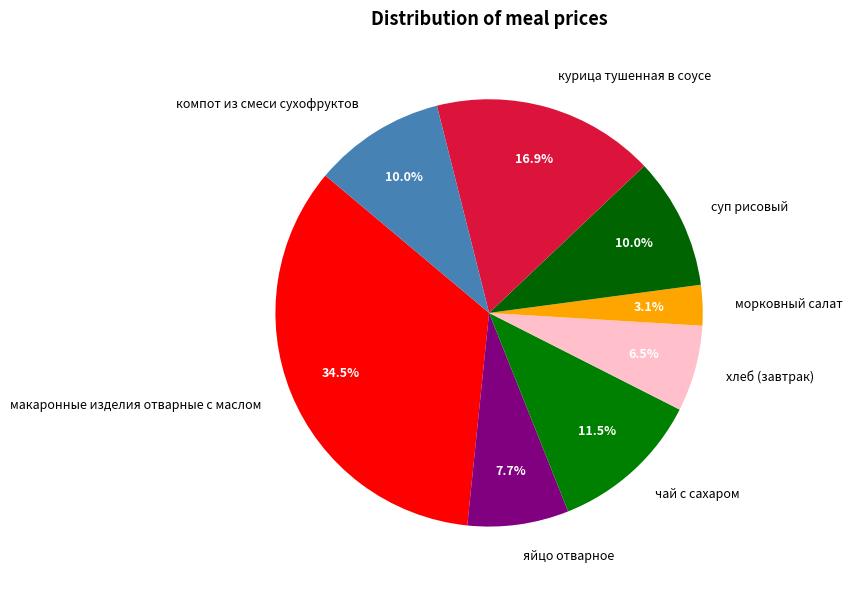

Which slice is the largest?

макаронные изделия отварные с маслом